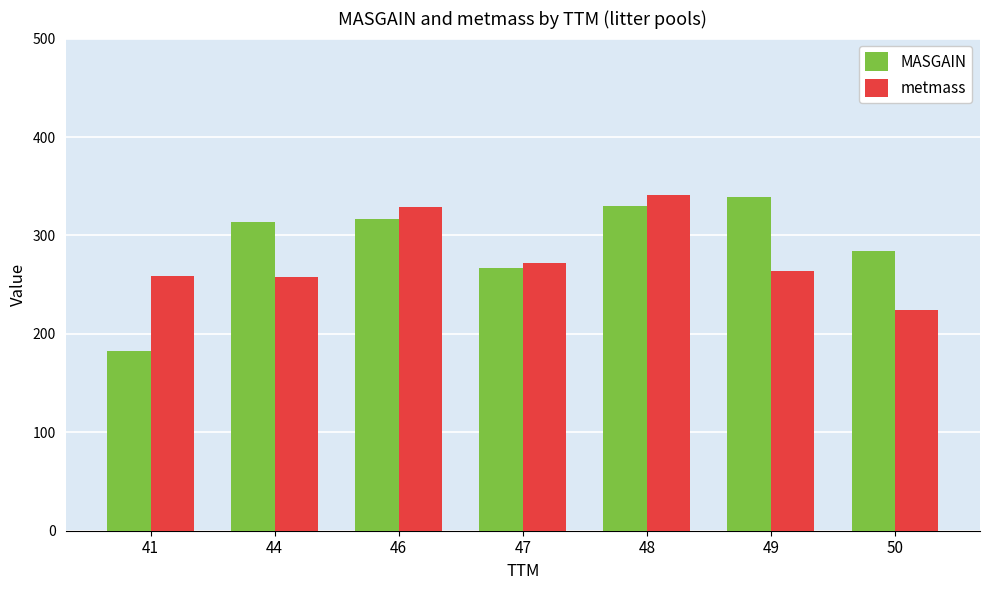

The value of metmass at 46 is 329.3. True or false?

True